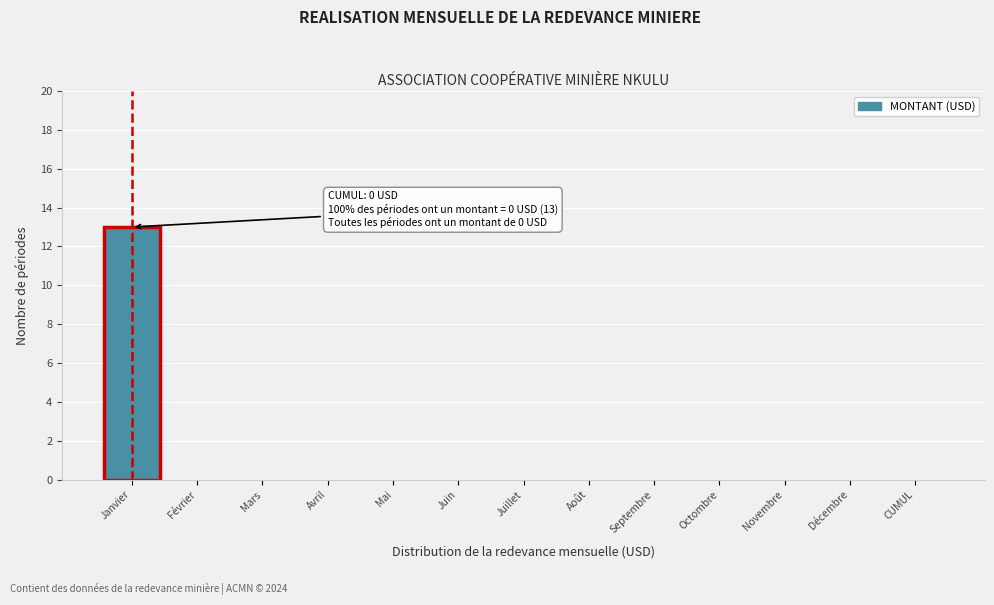

Reading left to right, extract all data points from this chart.

Janvier=13	Février=0	Mars=0	Avril=0	Mai=0	Juin=0	Juillet=0	Août=0	Septembre=0	Octombre=0	Novembre=0	Décembre=0	CUMUL=0